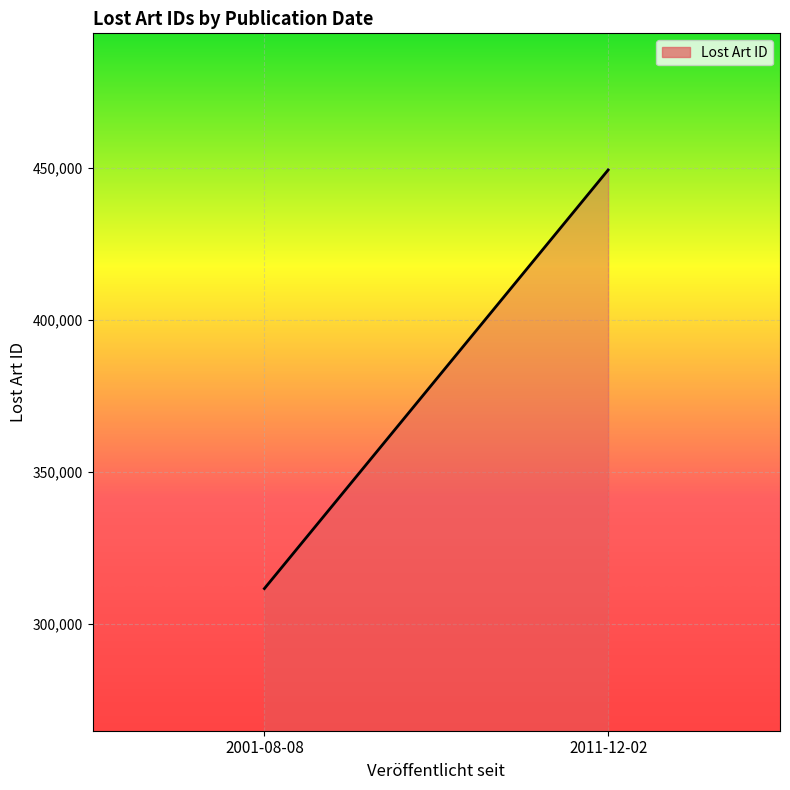

The value at 2011-12-02 is 303853. True or false?

False